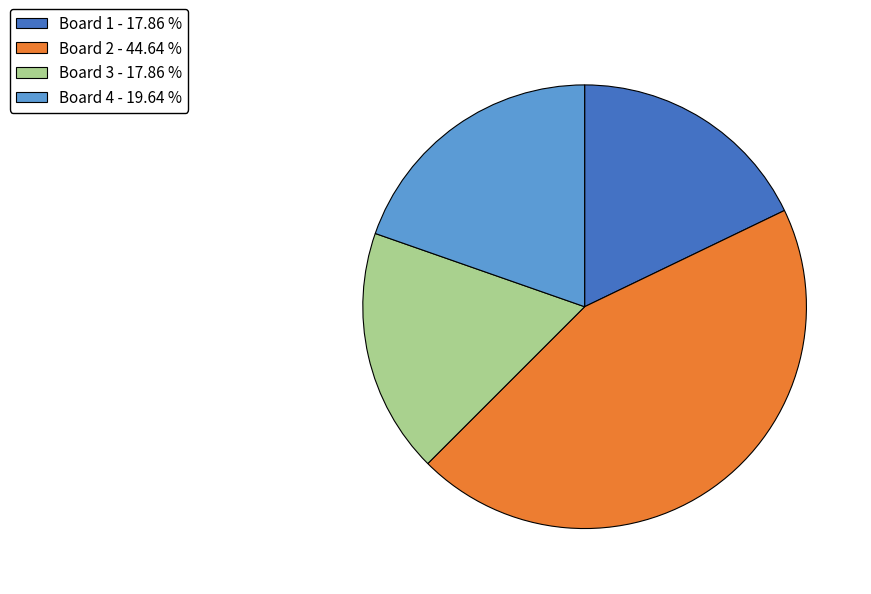

Which has a higher value, Board 4 or Board 2?

Board 2